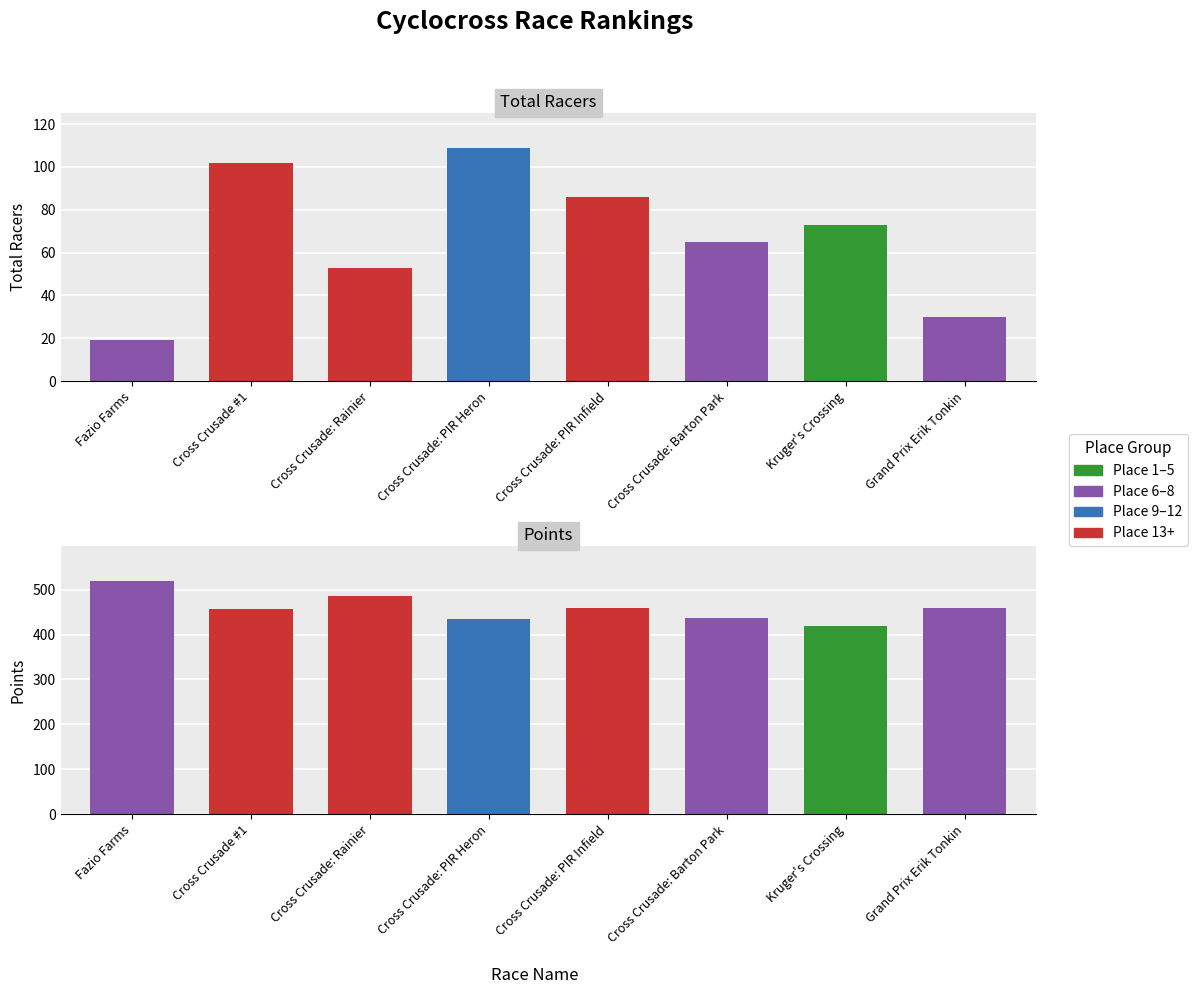

What is the spread (max minus min) of values at Cross Crusade: PIR Infield?

372.6